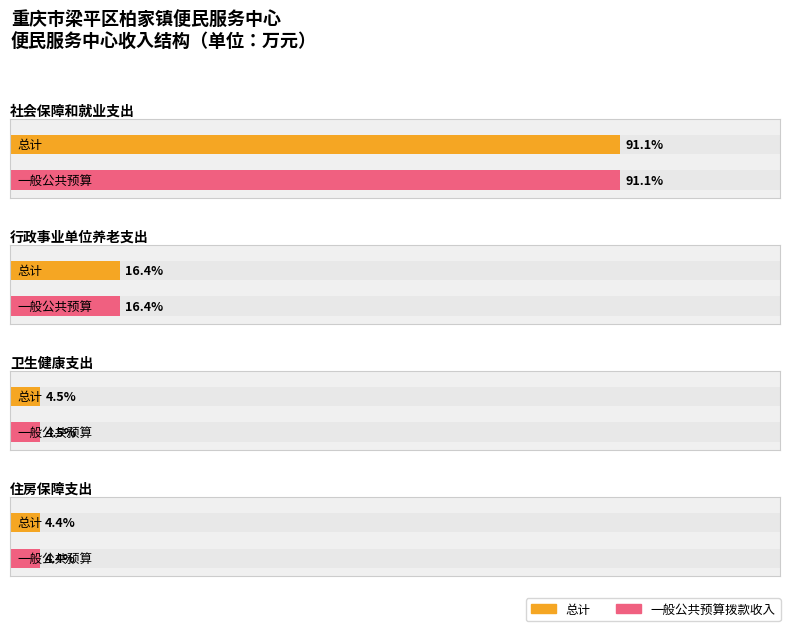

At which category is the sum across all series the highest?

社会保障和就业支出